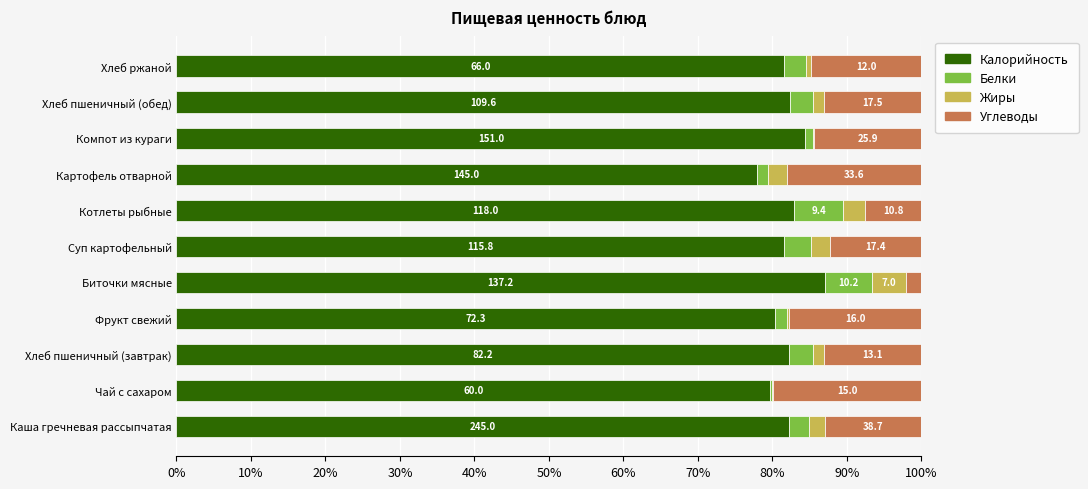

What are all the series names shown in the legend?

Калорийность, Белки, Жиры, Углеводы